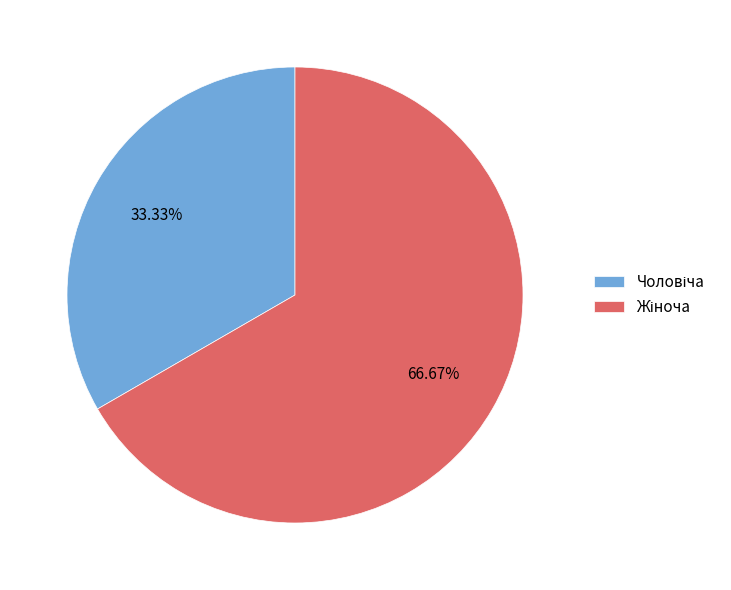

Does any single category account for the majority?

Yes